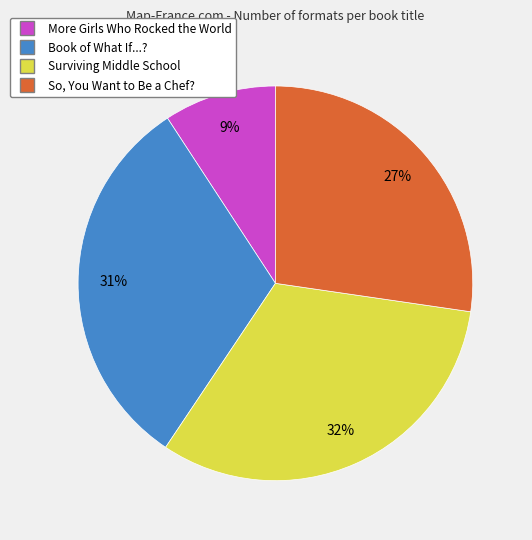

Between So, You Want to Be a Chef? and Surviving Middle School, which is larger?

Surviving Middle School